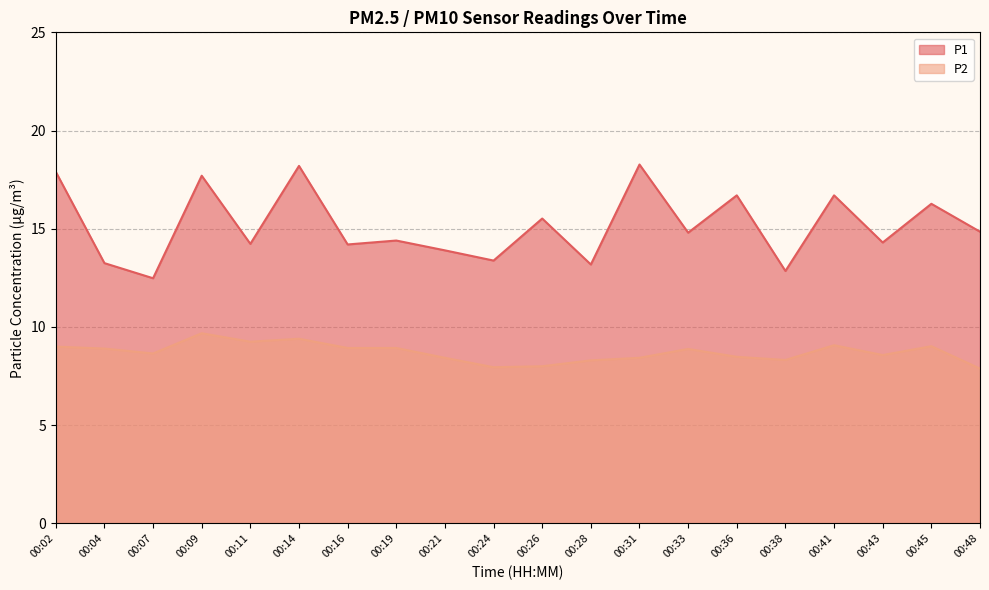

Reading left to right, what are all the values shown in this chart?

P1: 17.9	13.2	12.5	17.7	14.2	18.2	14.2	14.4	13.9	13.4	15.5	13.2	18.3	14.8	16.7	12.8	16.7	14.3	16.3	14.8
P2: 9.0	8.9	8.7	9.7	9.2	9.4	8.9	8.9	8.4	8.0	8.0	8.3	8.4	8.9	8.5	8.3	9.1	8.6	9.0	7.9